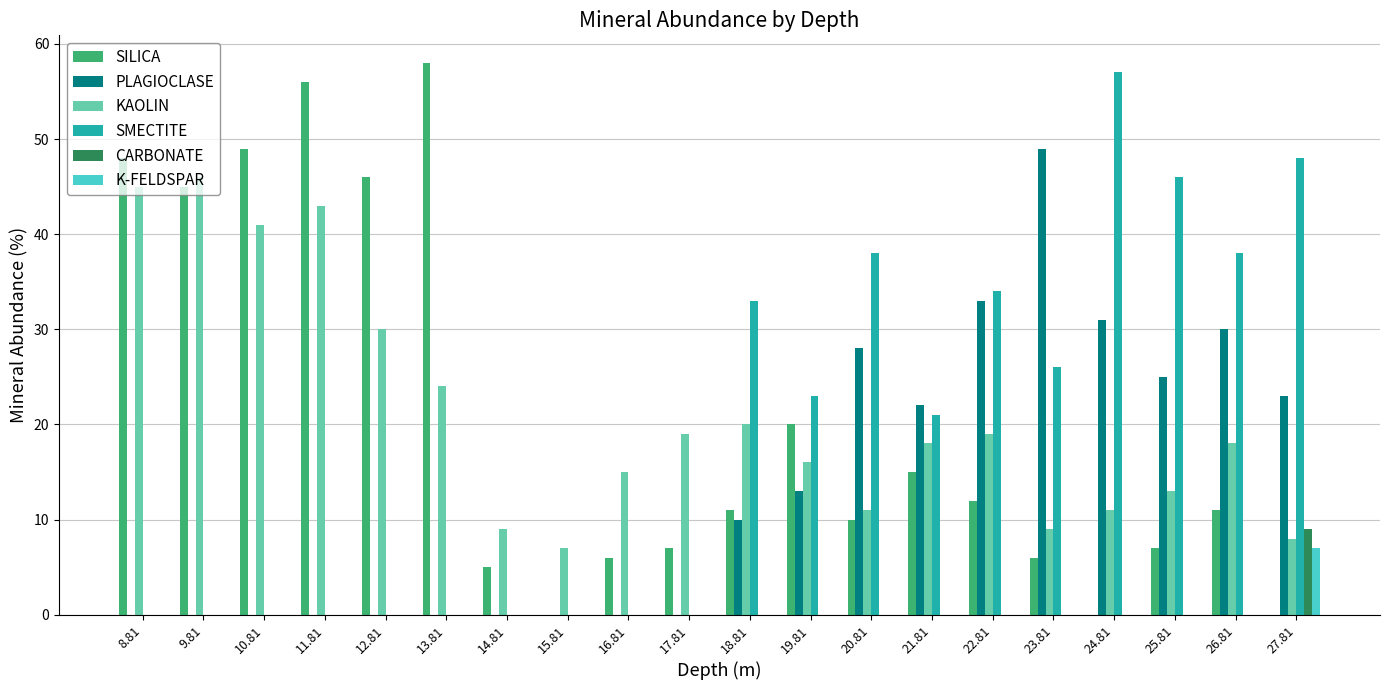

Where is SILICA nearest to the value 29?

19.81